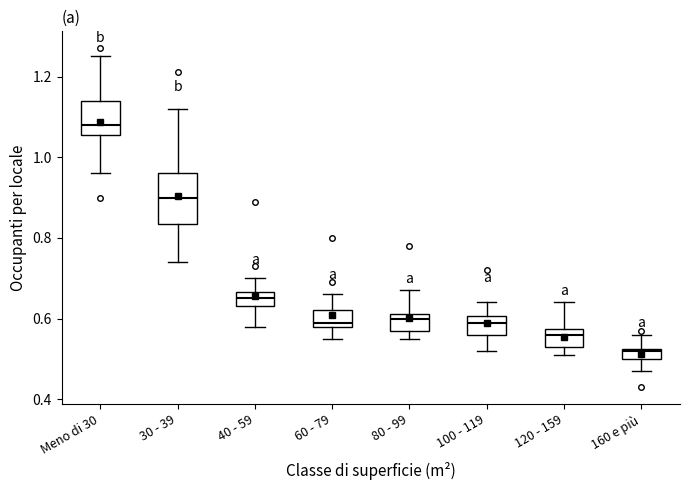

Which box is the tallest, from its lower edge to its upper edge?

30 - 39